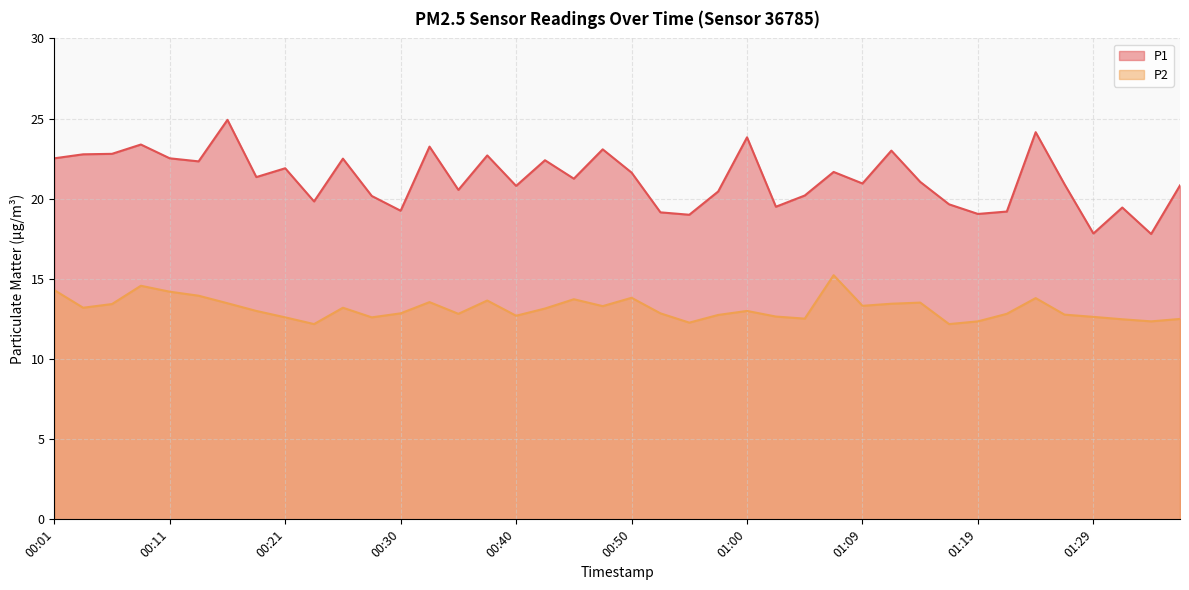

What are all the series names shown in the legend?

P1, P2